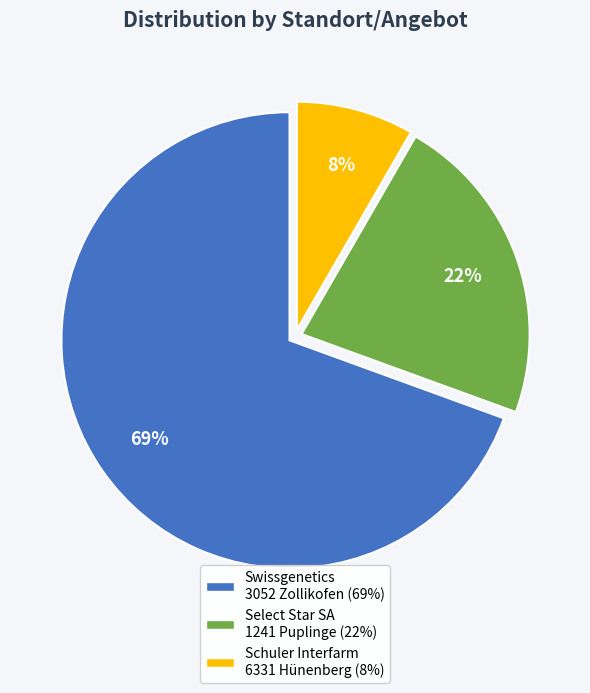

To the nearest percent, what is the average slice percentage?

33%